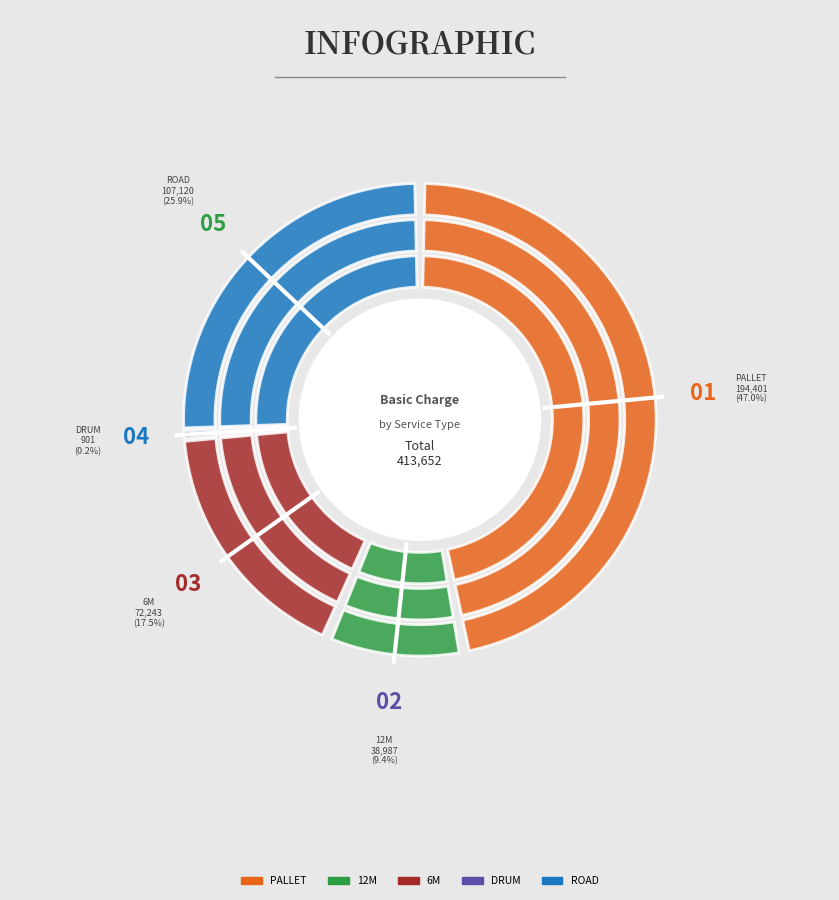

To the nearest percent, what portion does PALLET-11 represent?

5%